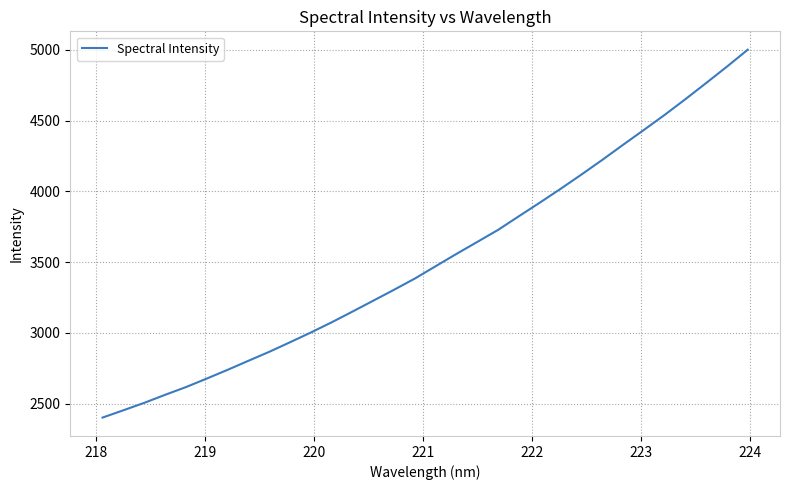

What is the difference between the maximum and minimum values?

2599.8